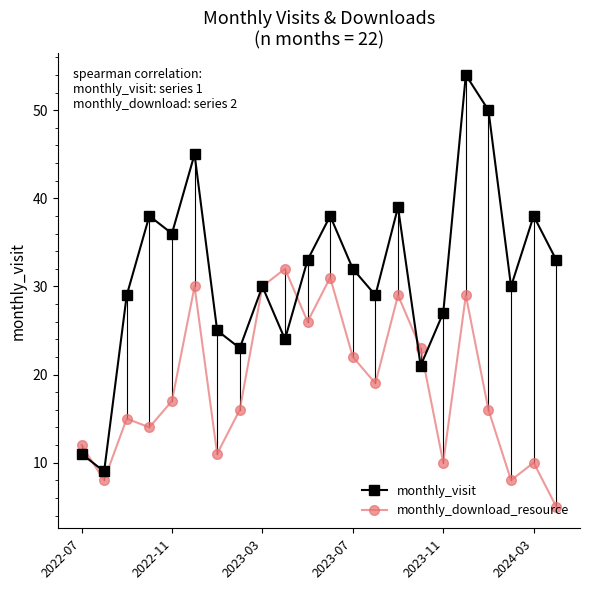

At how many categories does at least one series exceed 44?

3